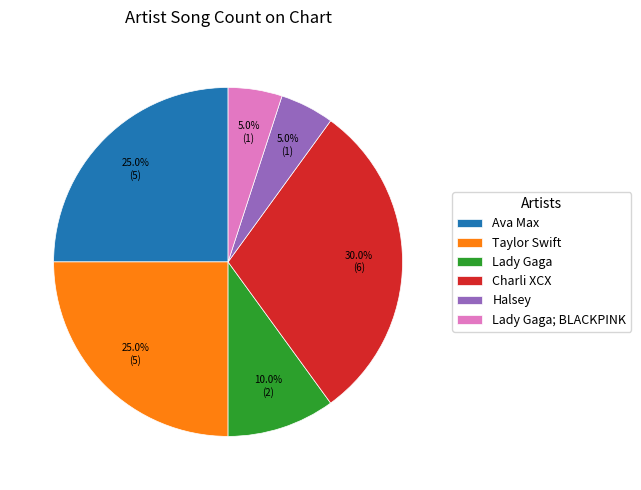

To the nearest percent, what is the difference between the largest and smallest slice percentages?

25%